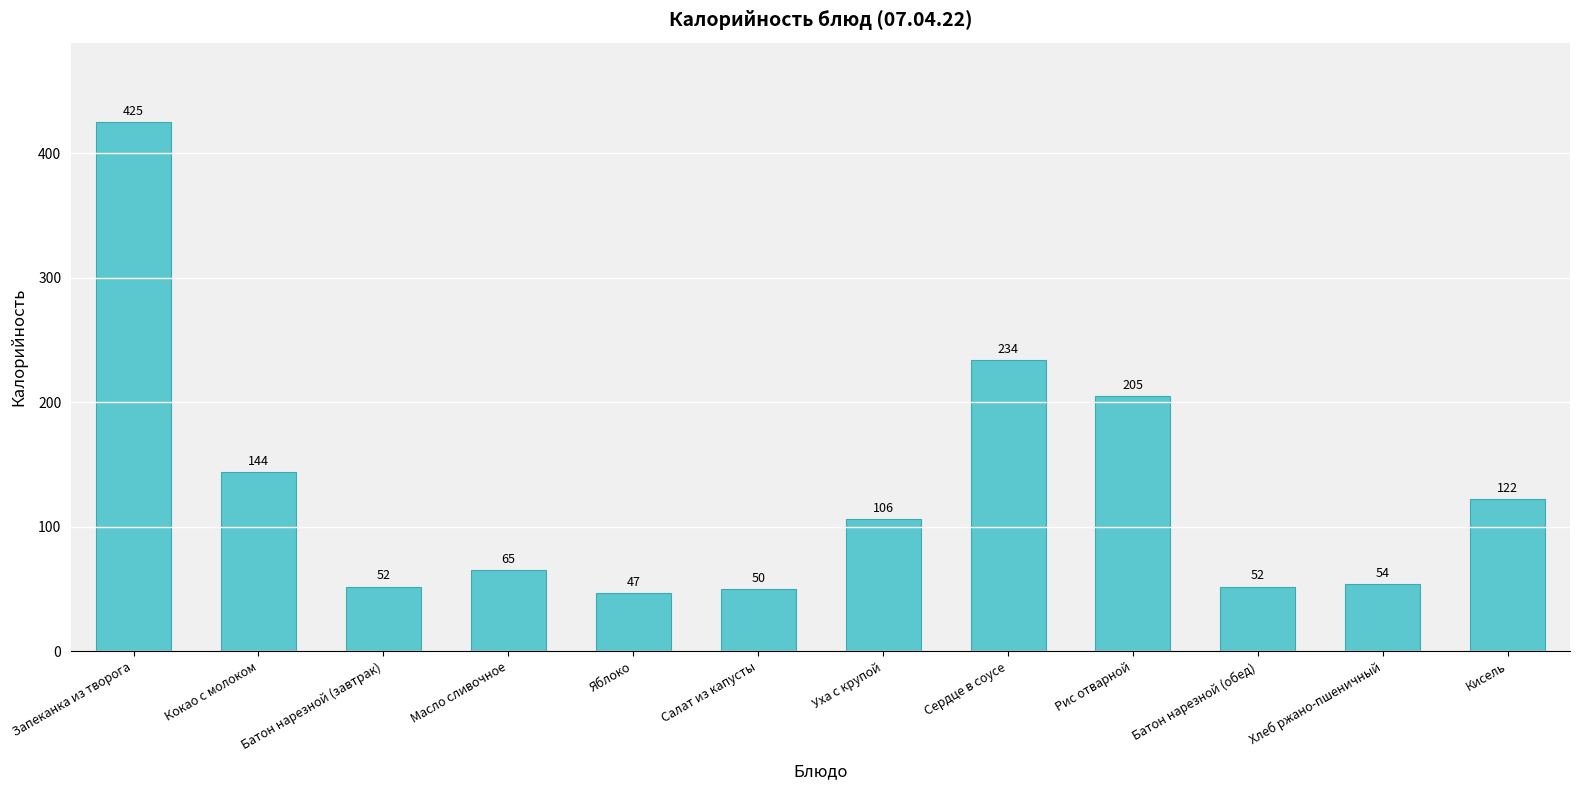

Are the bars horizontal?

No